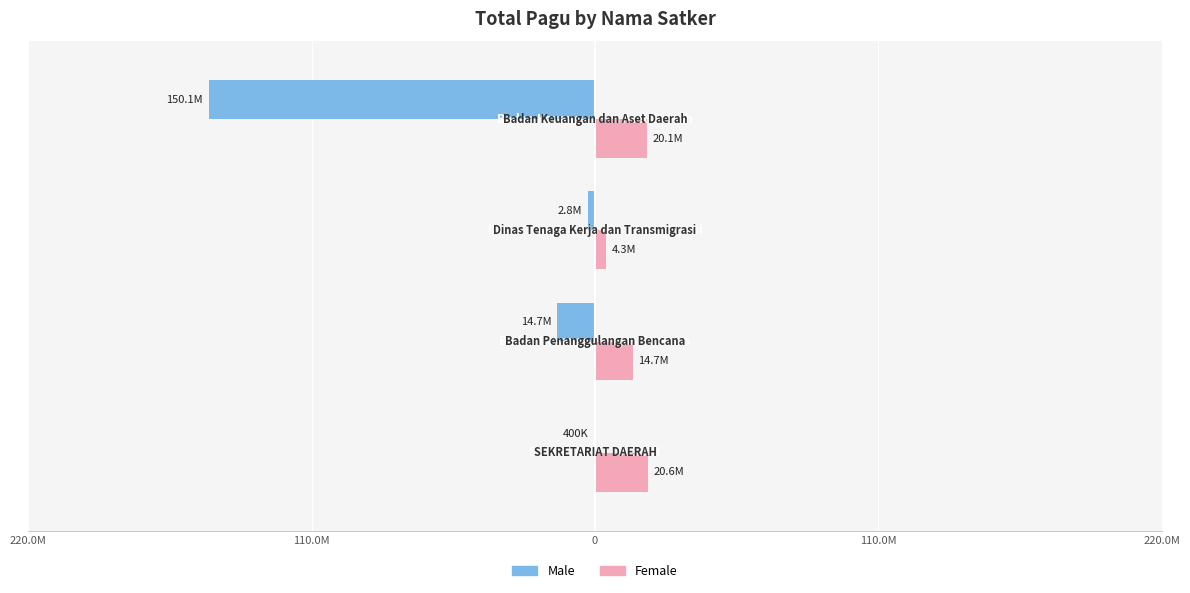

What is the value of the Male bar at the 1st from the left?

-400000